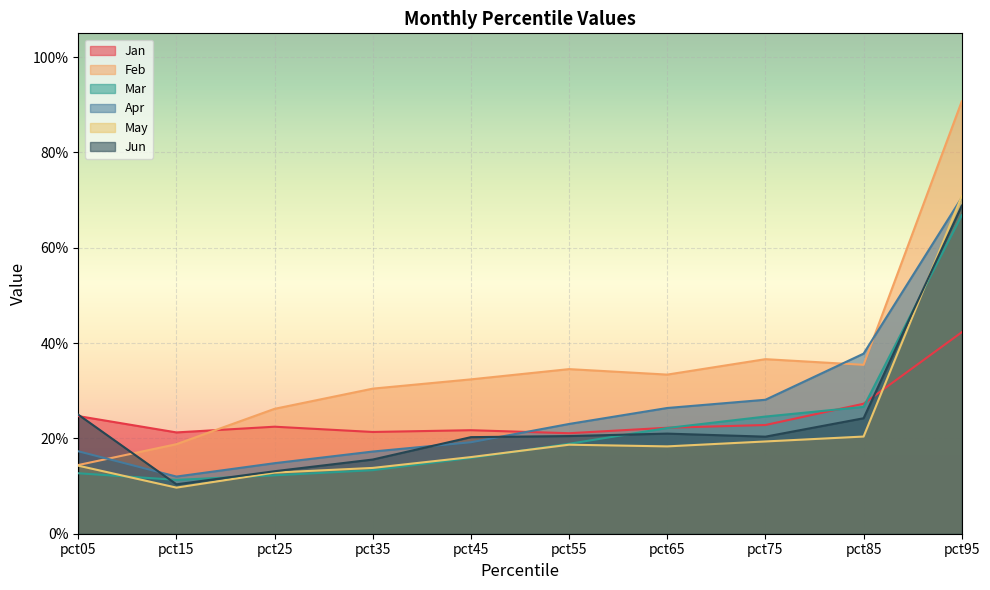

True or false: Apr has more than 2 interior local peaks.

False